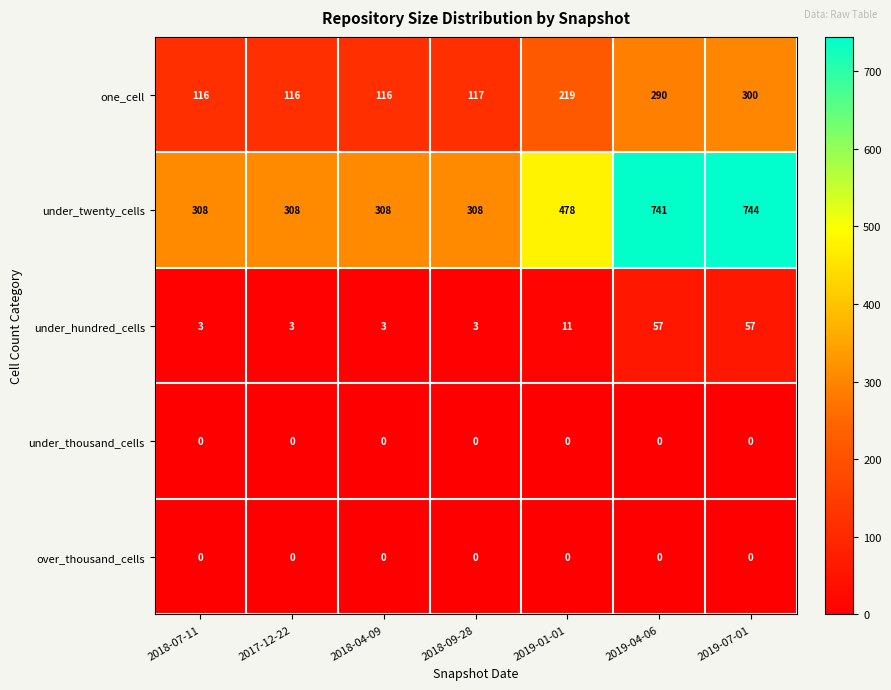

What is the difference between the highest and lowest values at 2019-01-01?

478